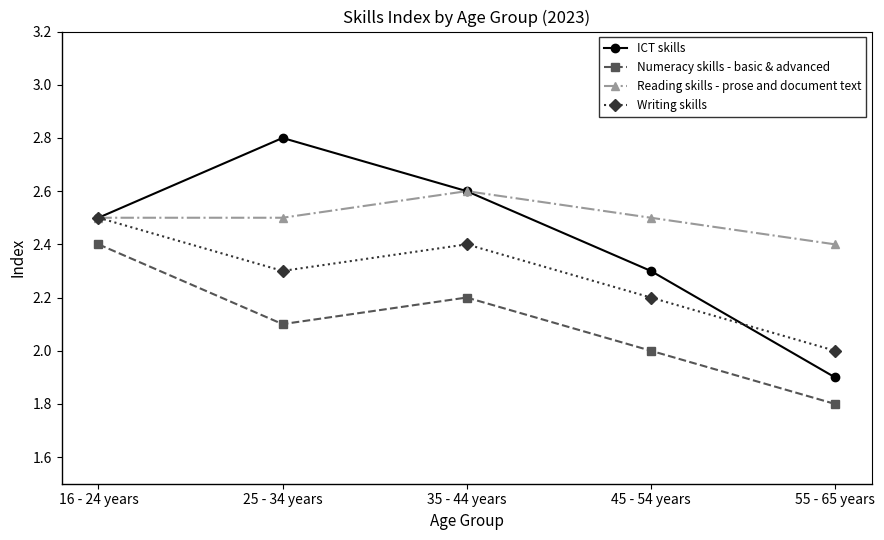

What is the value of the Reading skills - prose and document text point at the 3rd from the left?

2.6